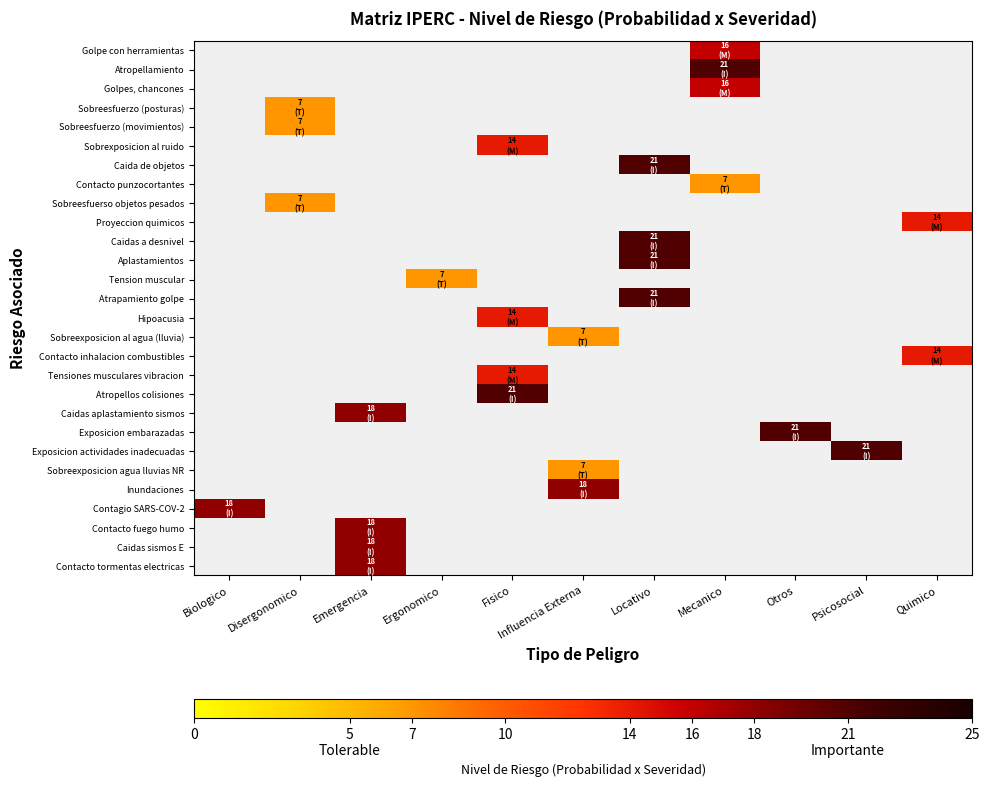

Which label corresponds to the smallest value in the chart?

Disergonomico